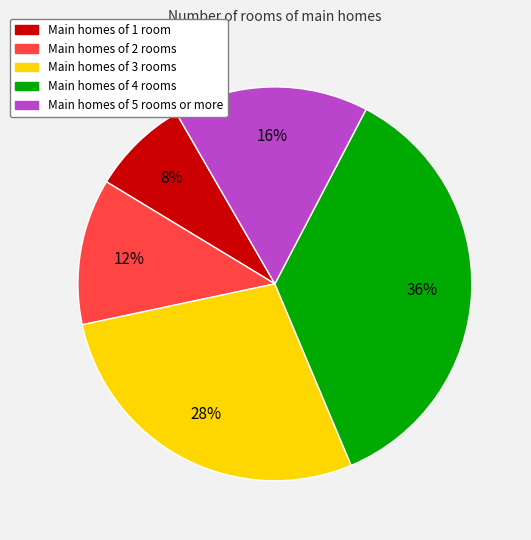

Is there a majority slice in this chart?

No